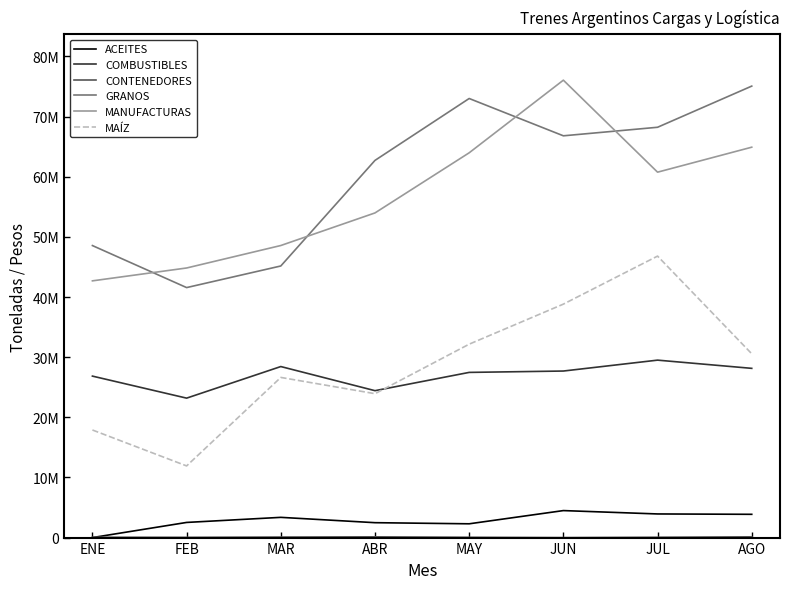

What is the difference between the highest and lowest values at MAR?

48476441.4